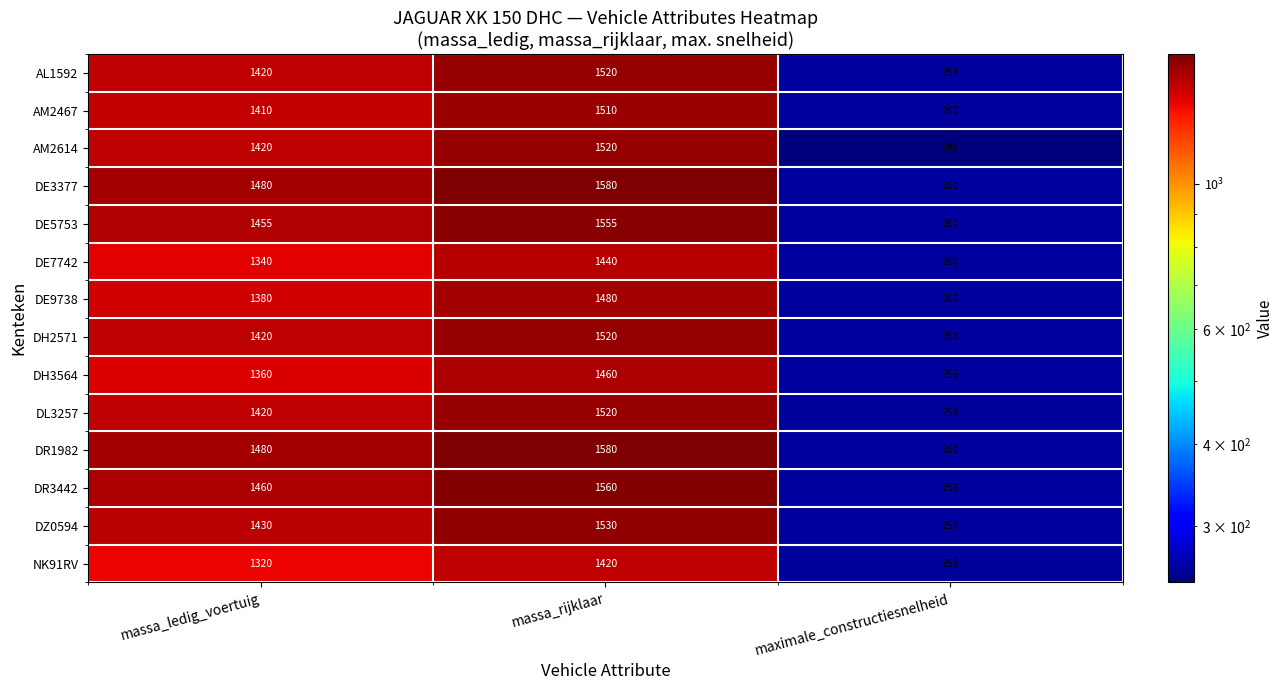

List the labels in order of NK91RV value, smallest first.

maximale_constructiesnelheid, massa_ledig_voertuig, massa_rijklaar